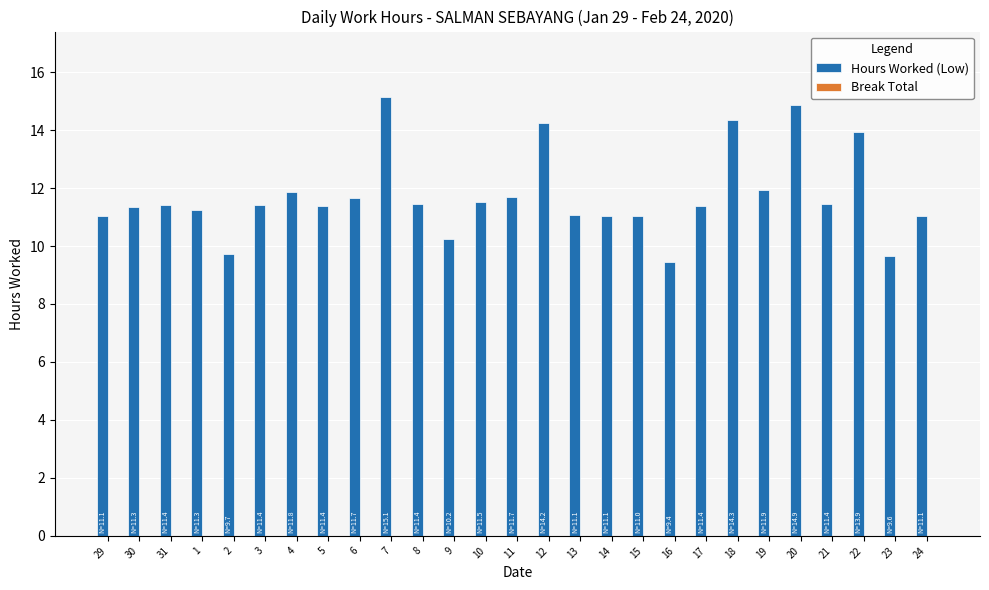

What is the label of the 5th bar from the left?

2